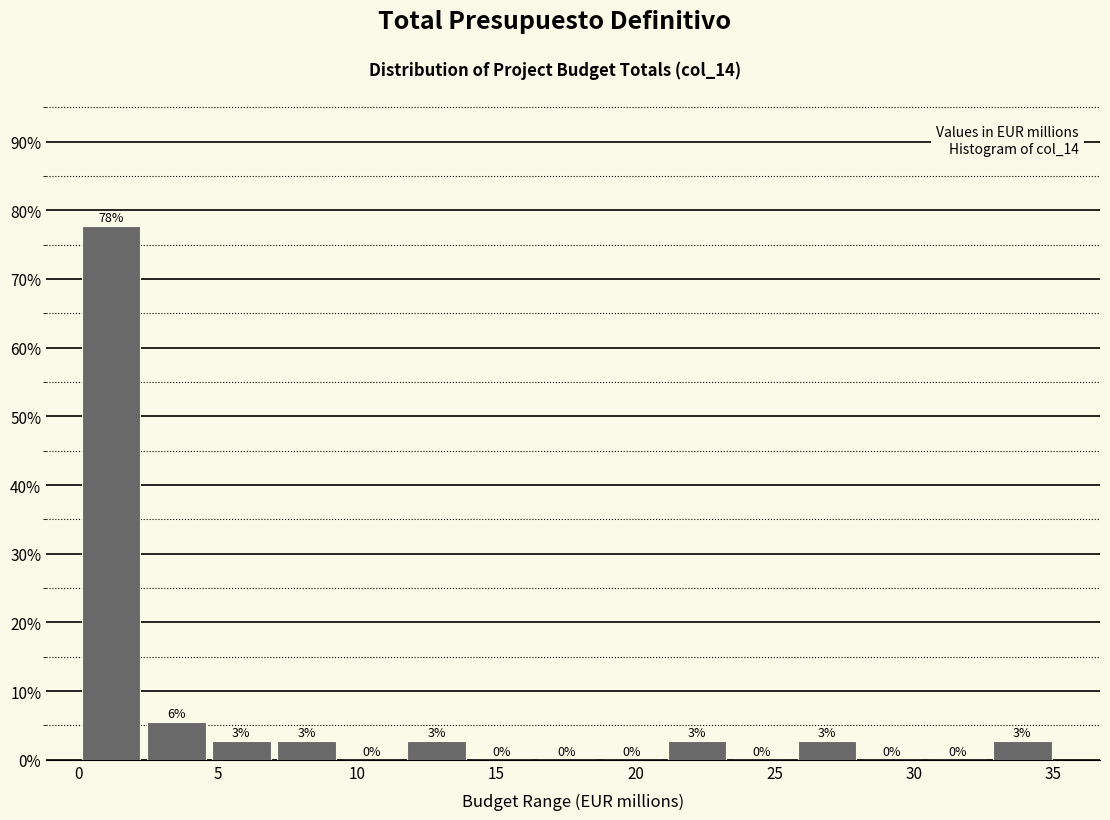

Over which range of the x-axis is the bar tallest?

0.0 to 2.5